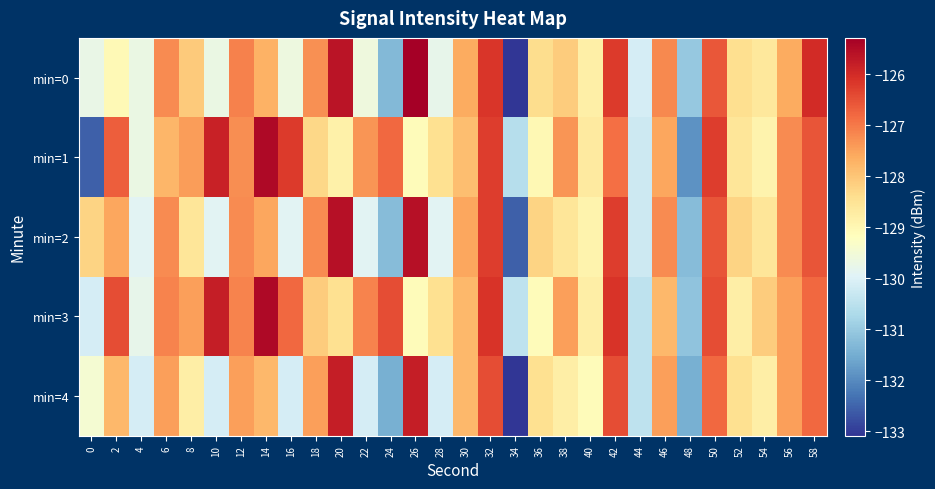

Reading left to right, list all the values displayed in this chart.

min=0: 0=-129.7	2=-129.0	4=-129.7	6=-127.2	8=-128.1	10=-129.7	12=-127.1	14=-127.7	16=-129.6	18=-127.3	20=-125.7	22=-129.6	24=-131.3	26=-125.3	28=-129.8	30=-127.6	32=-126.2	34=-133.1	36=-128.4	38=-128.1	40=-128.8	42=-126.2	44=-130.1	46=-127.2	48=-131.0	50=-126.6	52=-128.4	54=-128.6	56=-127.6	58=-126.0
min=1: 0=-132.6	2=-126.7	4=-129.7	6=-127.8	8=-127.4	10=-125.8	12=-127.3	14=-125.5	16=-126.2	18=-128.3	20=-128.9	22=-127.3	24=-126.8	26=-129.1	28=-128.5	30=-127.9	32=-126.2	34=-130.6	36=-129.0	38=-127.3	40=-128.7	42=-126.9	44=-130.2	46=-127.6	48=-131.9	50=-126.2	52=-128.6	54=-128.9	56=-127.2	58=-126.6
min=2: 0=-128.2	2=-127.6	4=-129.9	6=-127.2	8=-128.6	10=-129.9	12=-127.2	14=-127.6	16=-129.9	18=-127.2	20=-125.6	22=-129.9	24=-131.2	26=-125.6	28=-129.9	30=-127.6	32=-126.2	34=-132.6	36=-128.2	38=-128.6	40=-128.9	42=-126.2	44=-130.2	46=-127.2	48=-131.2	50=-126.6	52=-128.2	54=-128.6	56=-127.2	58=-126.6
min=3: 0=-130.1	2=-126.5	4=-129.8	6=-127.1	8=-127.5	10=-125.8	12=-127.1	14=-125.5	16=-126.8	18=-128.1	20=-128.5	22=-127.1	24=-126.5	26=-129.1	28=-128.5	30=-127.8	32=-126.1	34=-130.5	36=-129.1	38=-127.5	40=-128.8	42=-126.1	44=-130.5	46=-127.8	48=-131.1	50=-126.5	52=-128.8	54=-128.1	56=-127.5	58=-126.8
min=4: 0=-129.5	2=-127.8	4=-130.1	6=-127.5	8=-128.8	10=-130.1	12=-127.5	14=-127.8	16=-130.1	18=-127.5	20=-125.8	22=-130.1	24=-131.5	26=-125.8	28=-130.1	30=-127.8	32=-126.5	34=-133.1	36=-128.5	38=-128.8	40=-129.1	42=-126.5	44=-130.5	46=-127.5	48=-131.5	50=-126.8	52=-128.5	54=-128.8	56=-127.5	58=-126.8